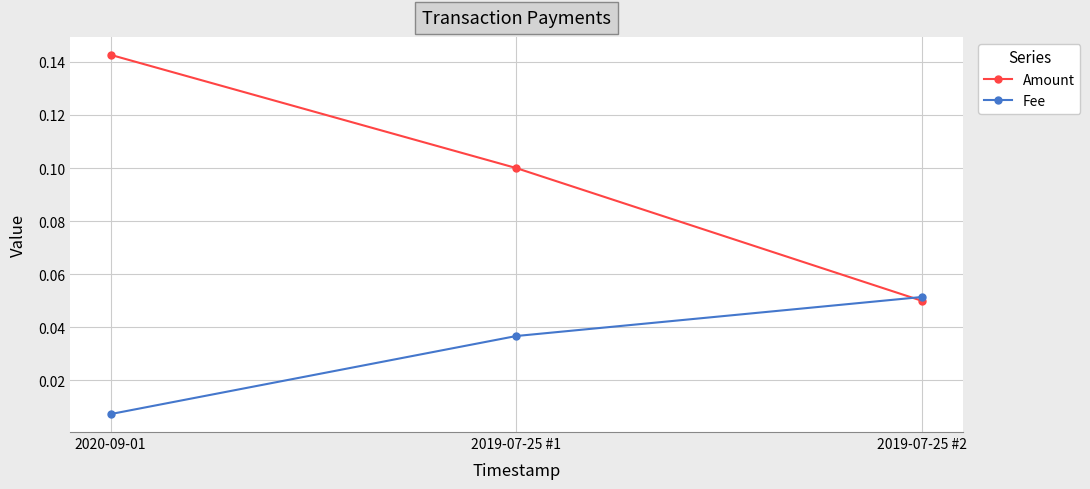

How many Amount values are between 0 and 1?

3